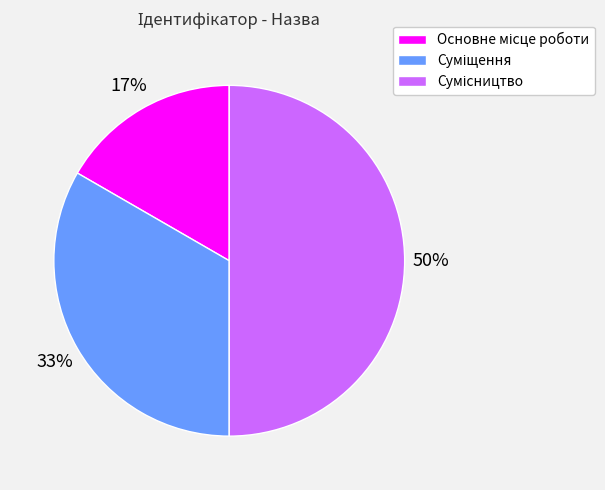

To the nearest percent, what is the difference between the largest and smallest slice percentages?

33%